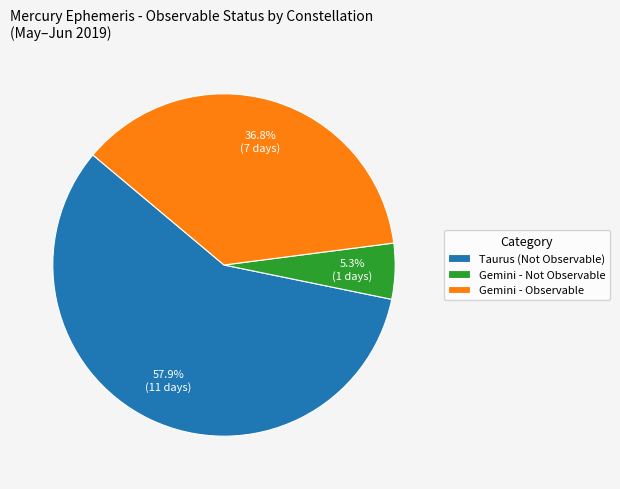

How many segments does this pie chart have?

3